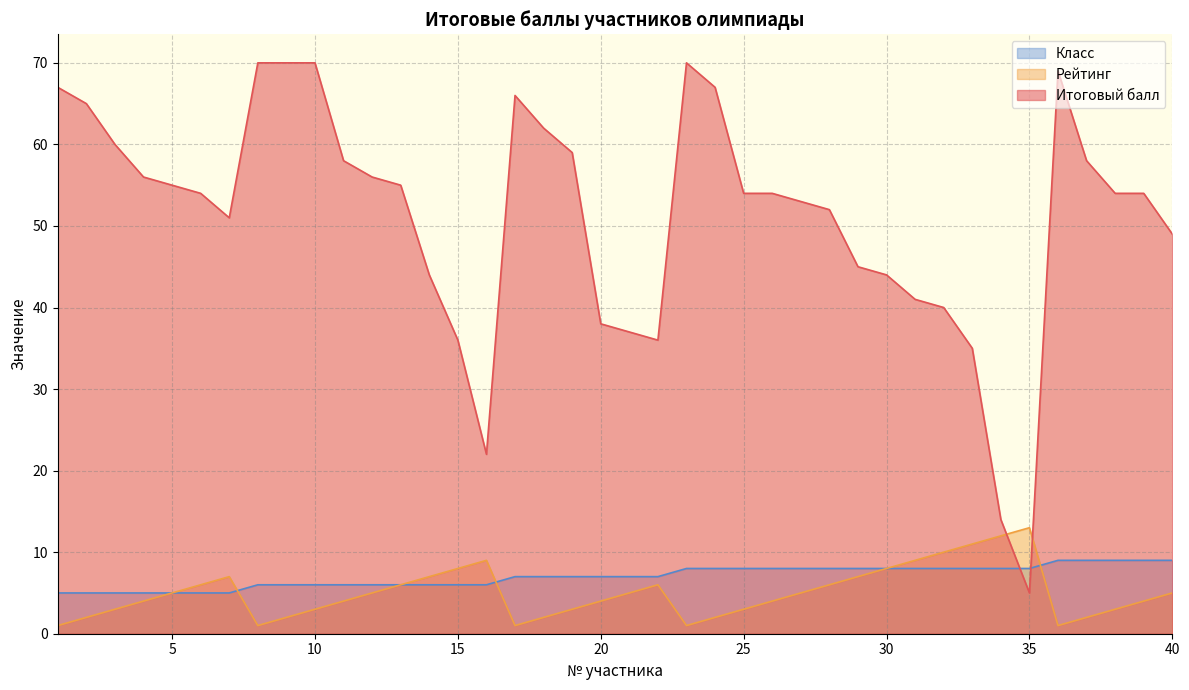

List the labels in order of Рейтинг value, largest first.

35, 34, 33, 32, 16, 31, 15, 30, 7, 14, 29, 6, 13, 22, 28, 5, 12, 21, 27, 40, 4, 11, 20, 26, 39, 3, 10, 19, 25, 38, 2, 9, 18, 24, 37, 1, 8, 17, 23, 36